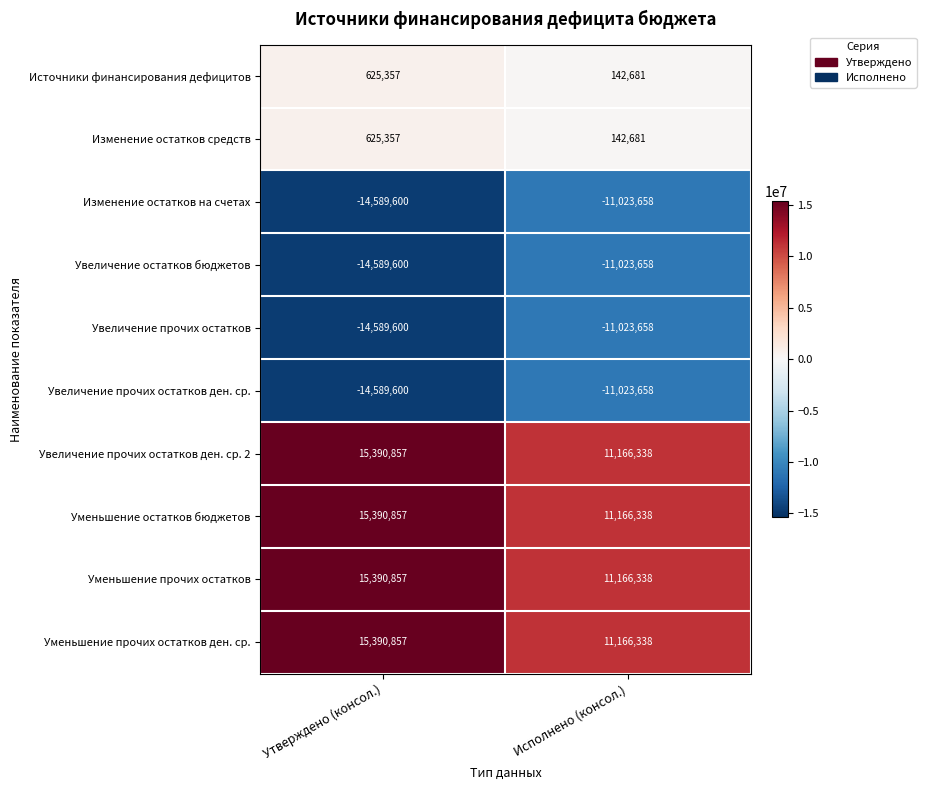

At which category is the sum across all series the highest?

Утверждено (консол.)